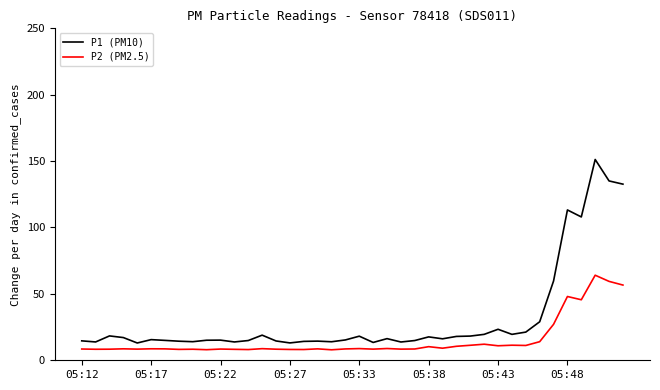

True or false: P1 (PM10) and P2 (PM2.5) cross at least once.

False